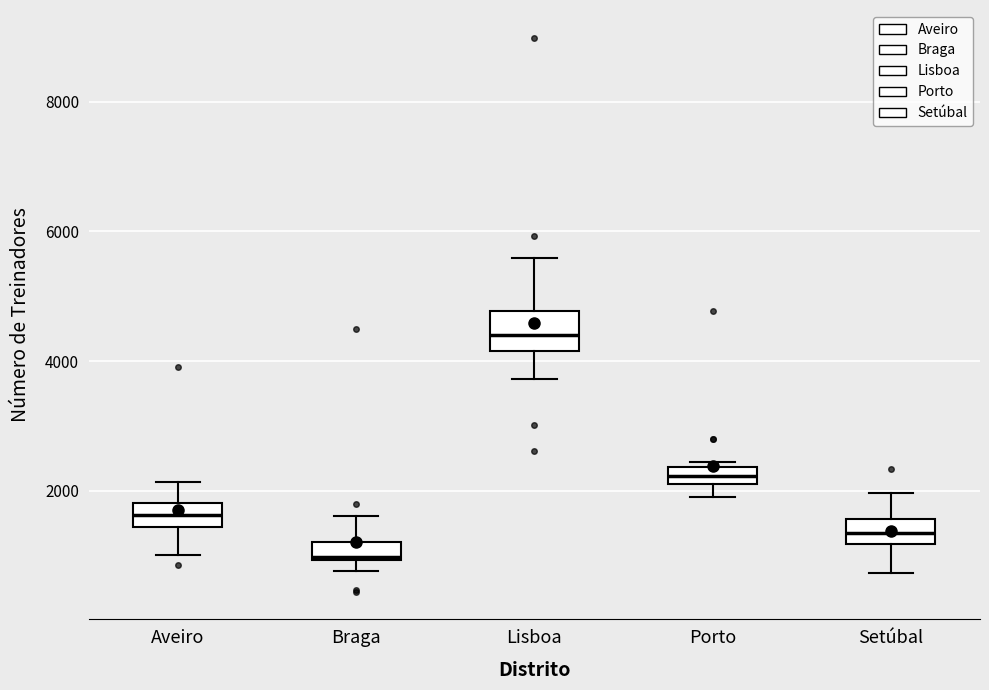

Which box has the highest median line?

Lisboa